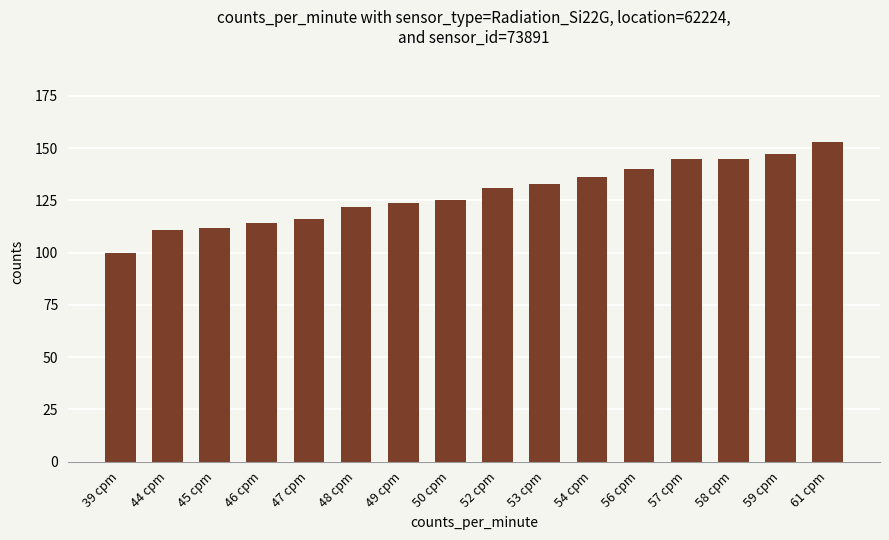

What position from the right is 53 cpm?

7